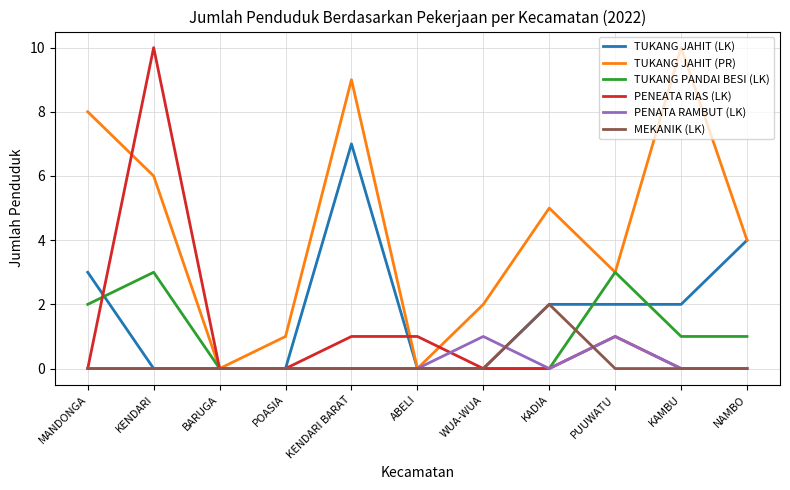

Does the chart have visible grid lines?

Yes